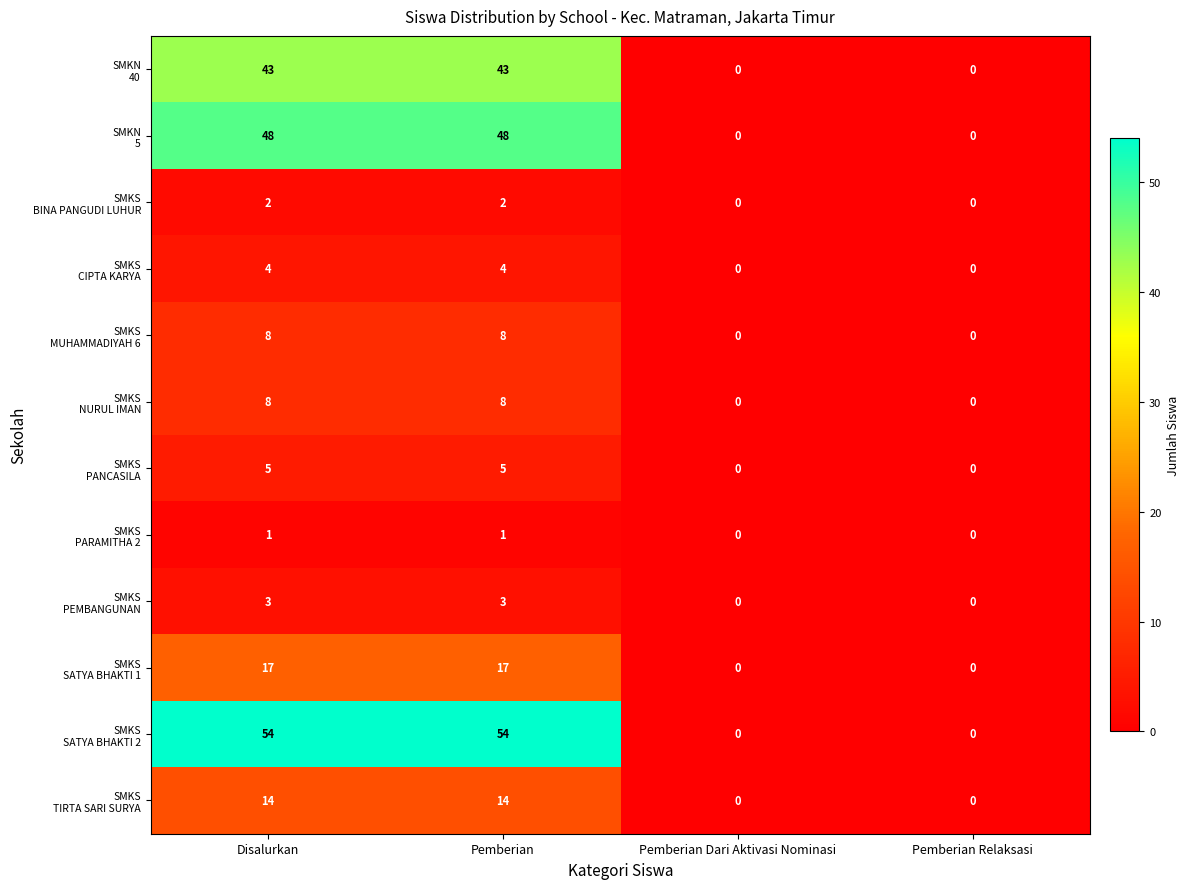

How many data points does each series have?

4